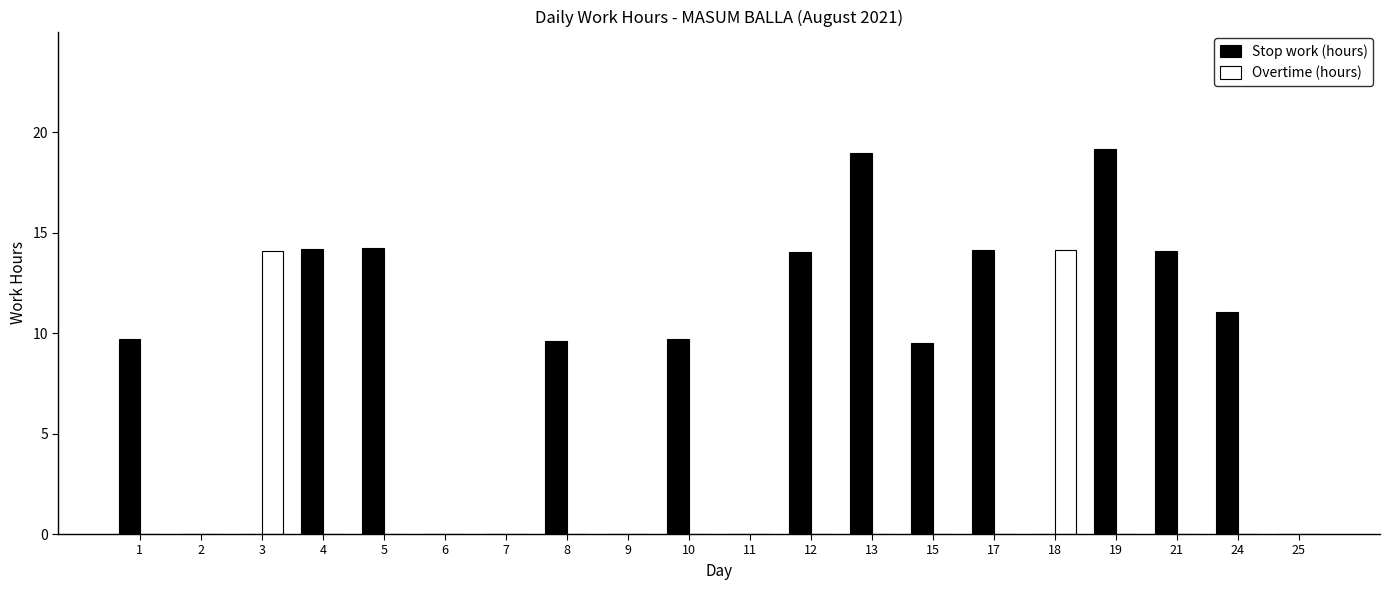

Count the number of data series in this chart.

2